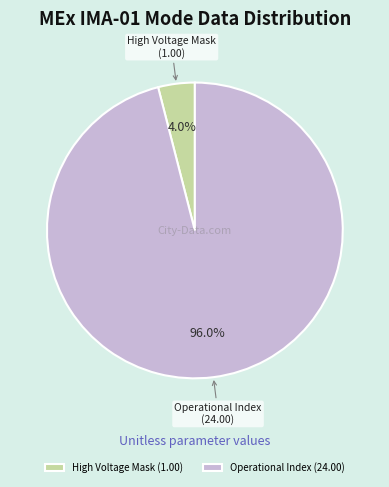

Which has a higher value, Operational Index or High Voltage Mask?

Operational Index